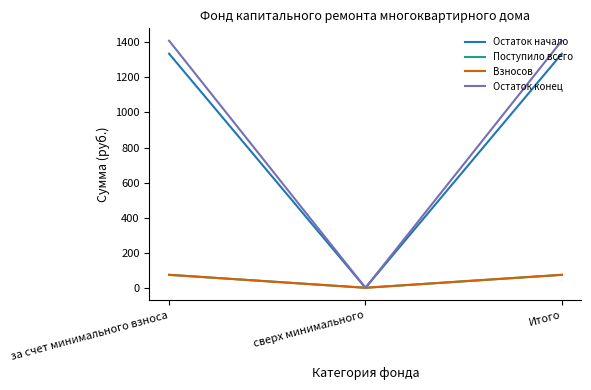

What is the total value across all series at Итого?

2892.6